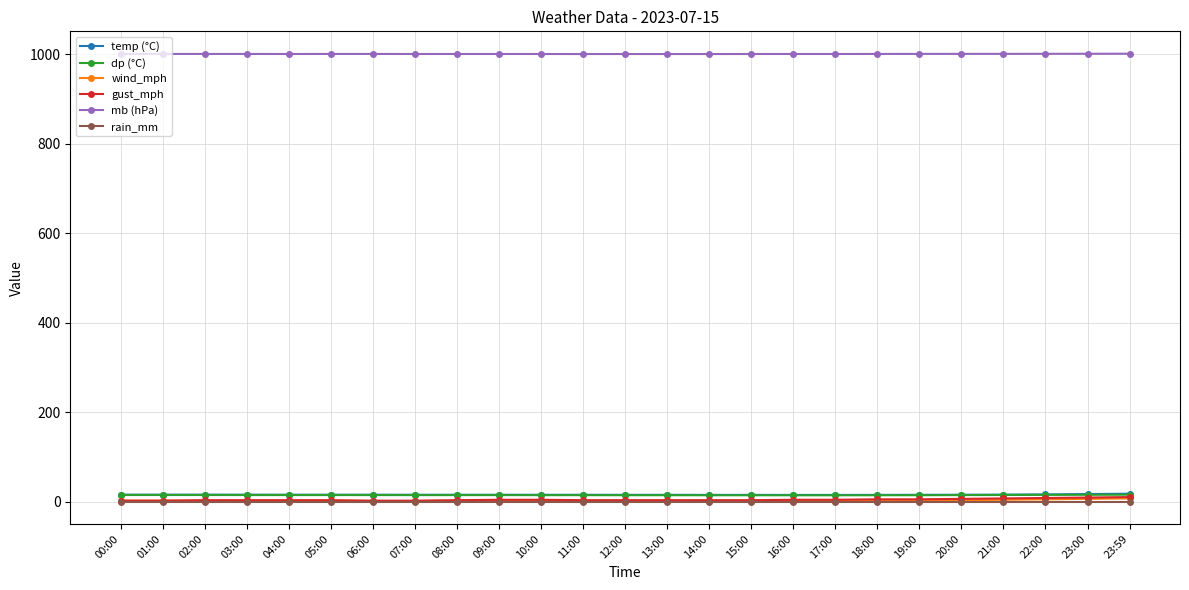

True or false: dp (°C) and mb (hPa) cross at least once.

False